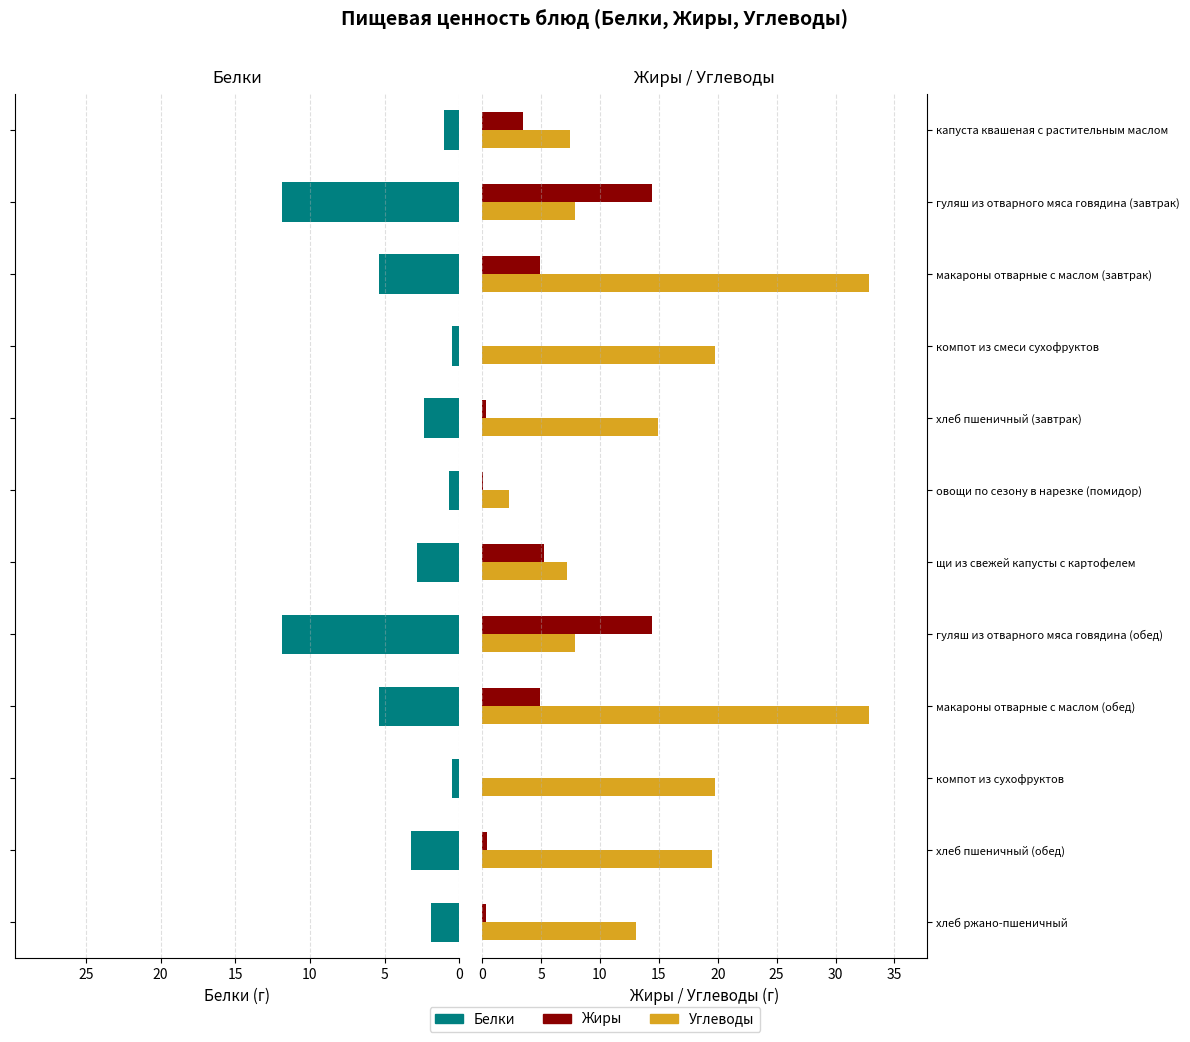

Rank the series by their maximum value, from highest to lowest.

Углеводы, Жиры, Белки